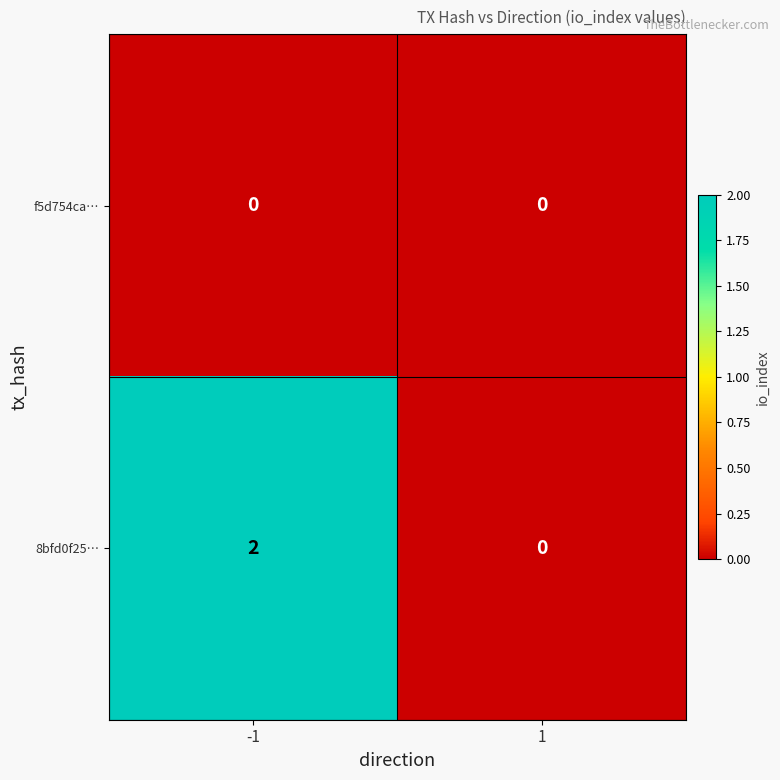

List the series in order of their overall mean, lowest first.

f5d754ca…, 8bfd0f25…